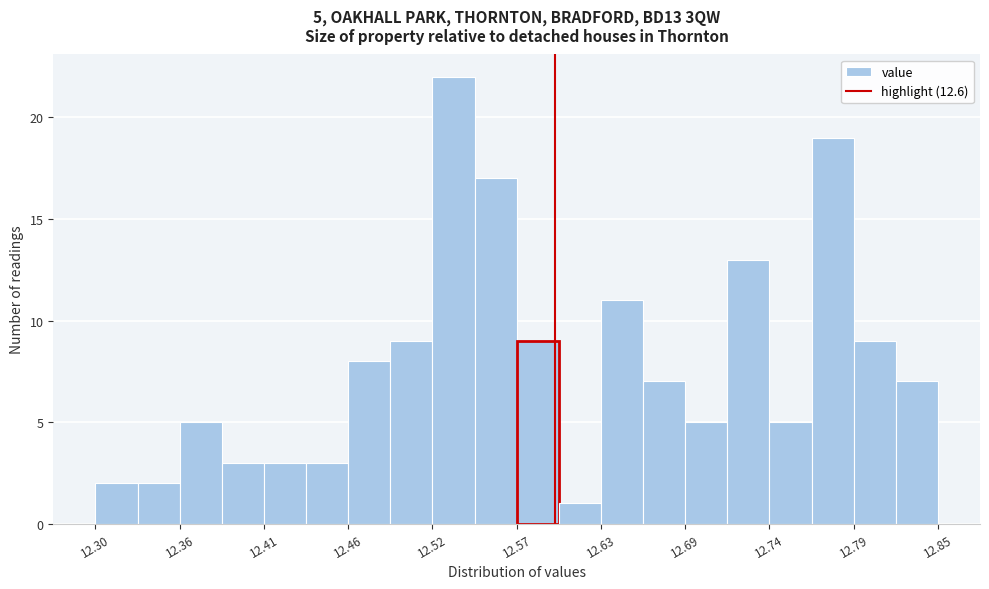

Around what value on the x-axis is the tallest bar? Give the approximate position of its centre, as read against the axis.

12.53